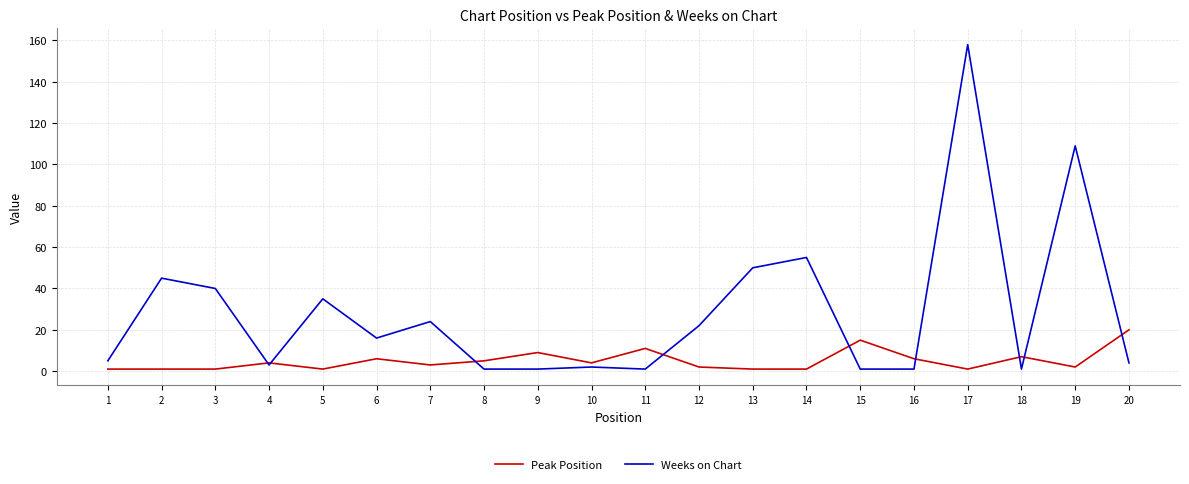

Which series has the largest total across all categories?

Weeks on Chart